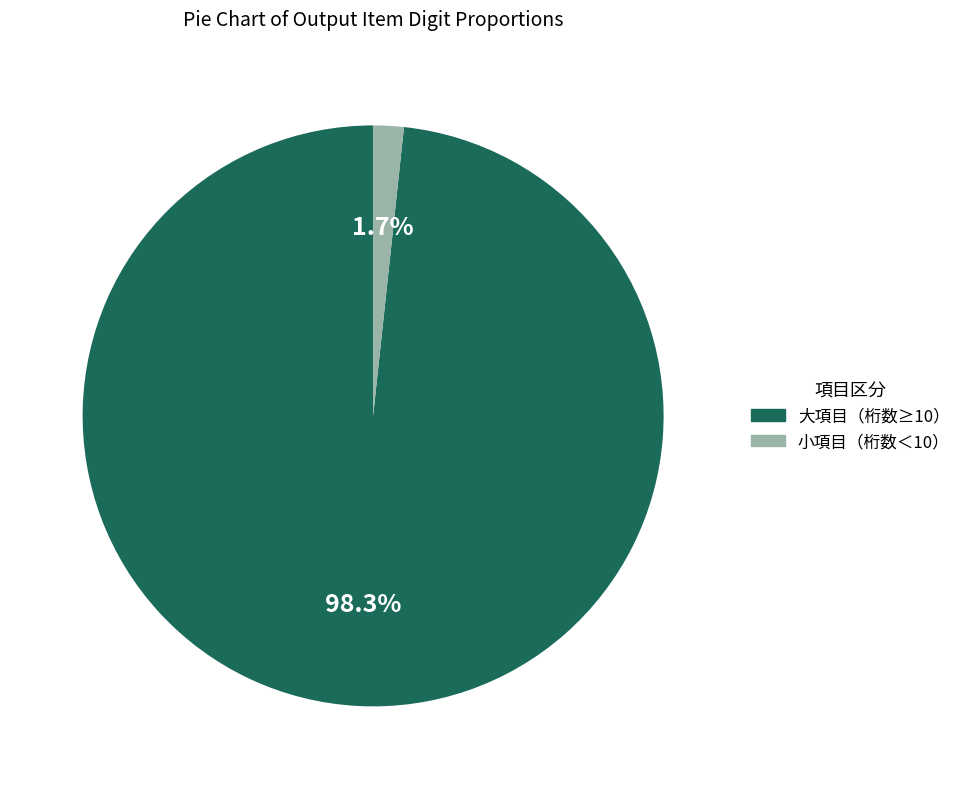

Is there any slice that represents more than half of the pie?

Yes